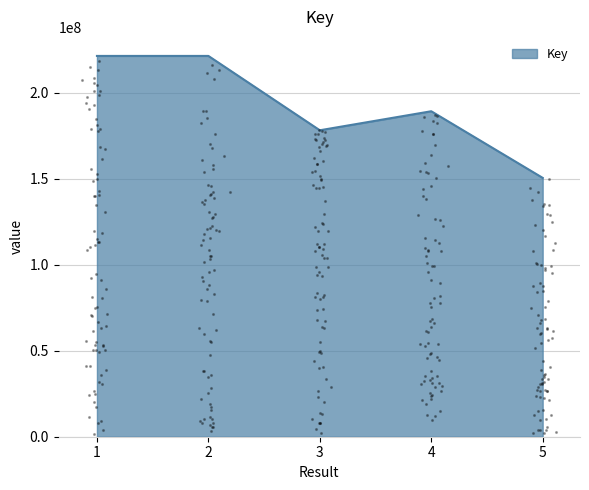

What is the change in value from 1 to 4?

-32186070